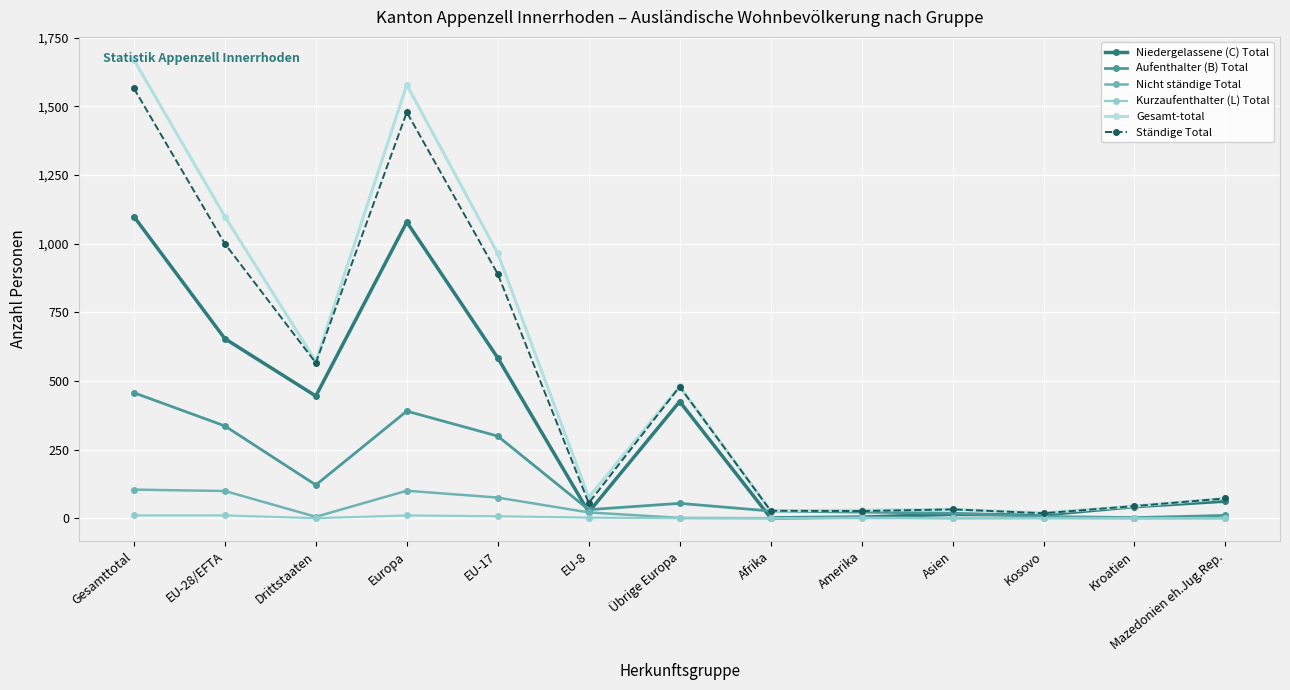

What is the sum of all Aufenthalter (B) Total values?

1772